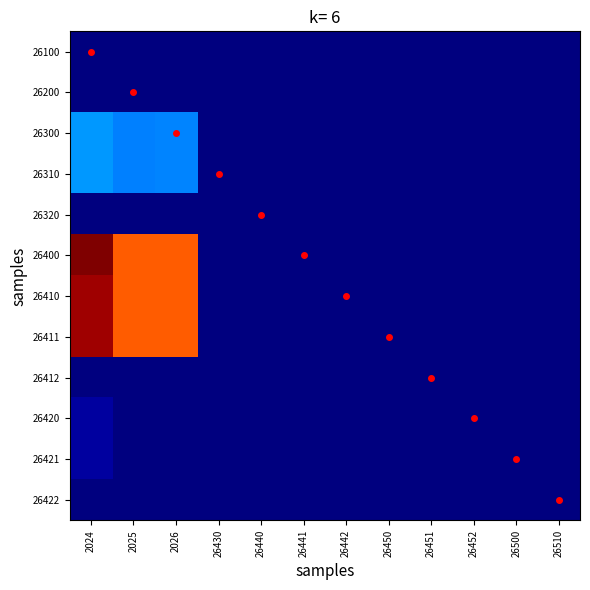

How many categories are shown in the chart?

12